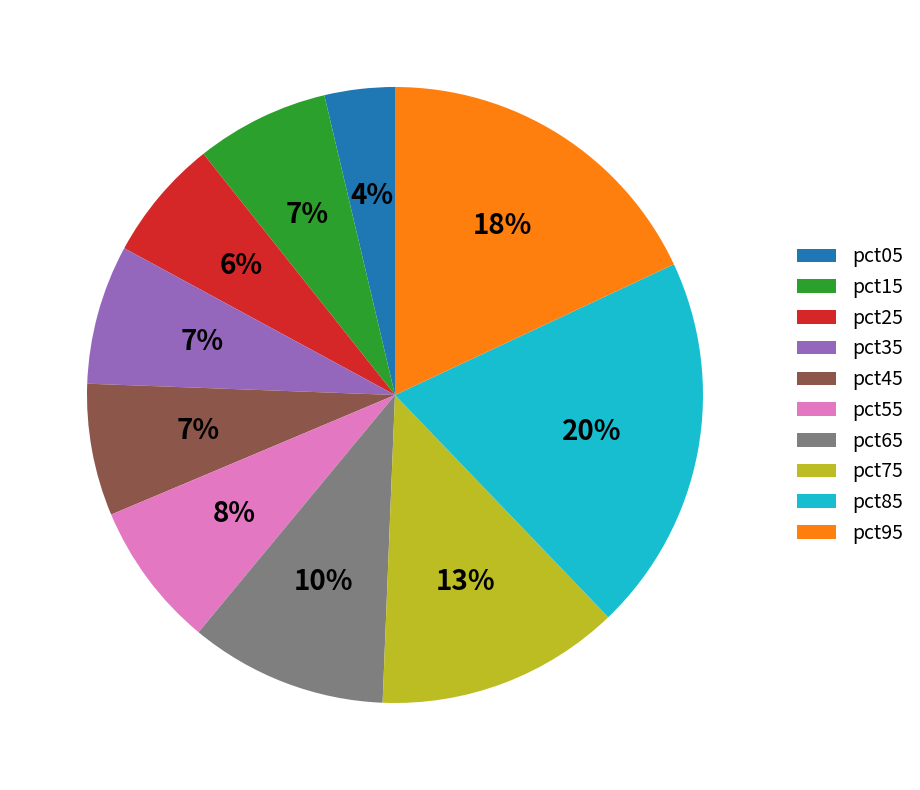

To the nearest percent, what portion does pct25 represent?

6%